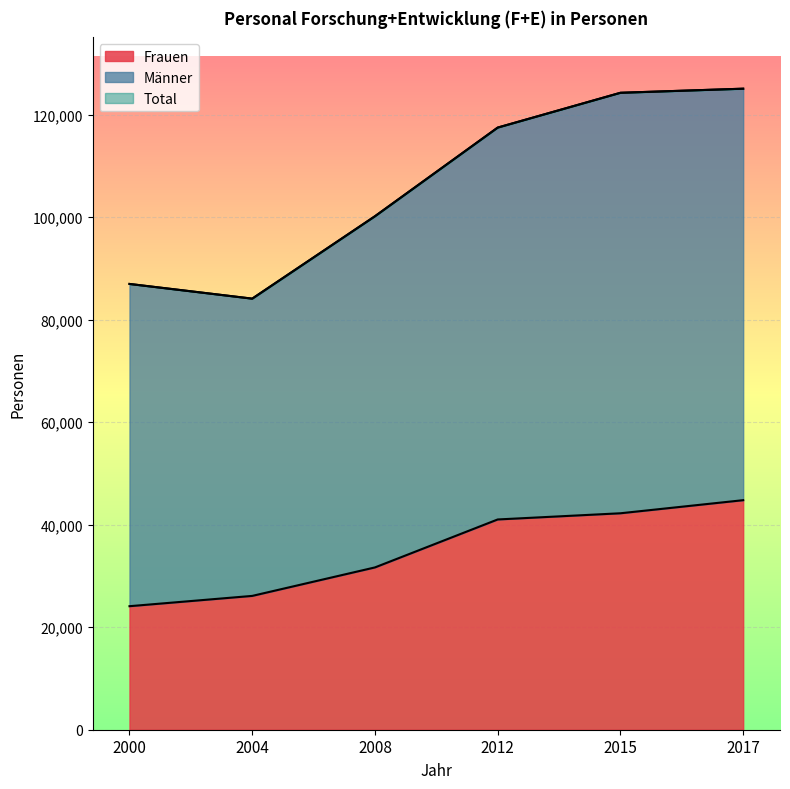

True or false: Frauen and Männer intersect in this chart.

False